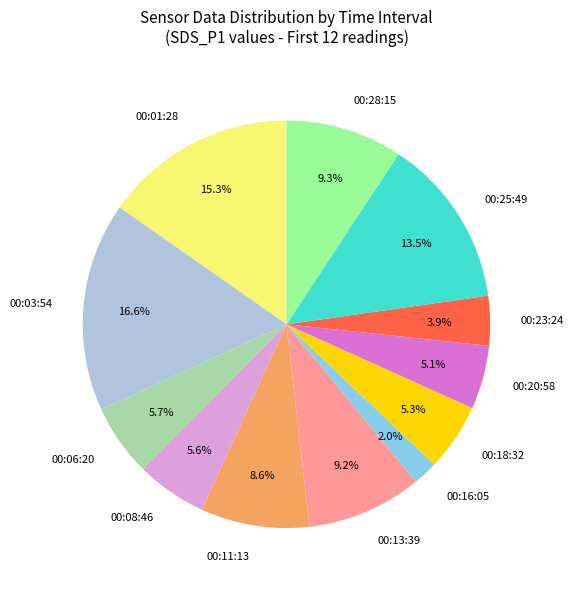

How many slices are in this pie chart?

12